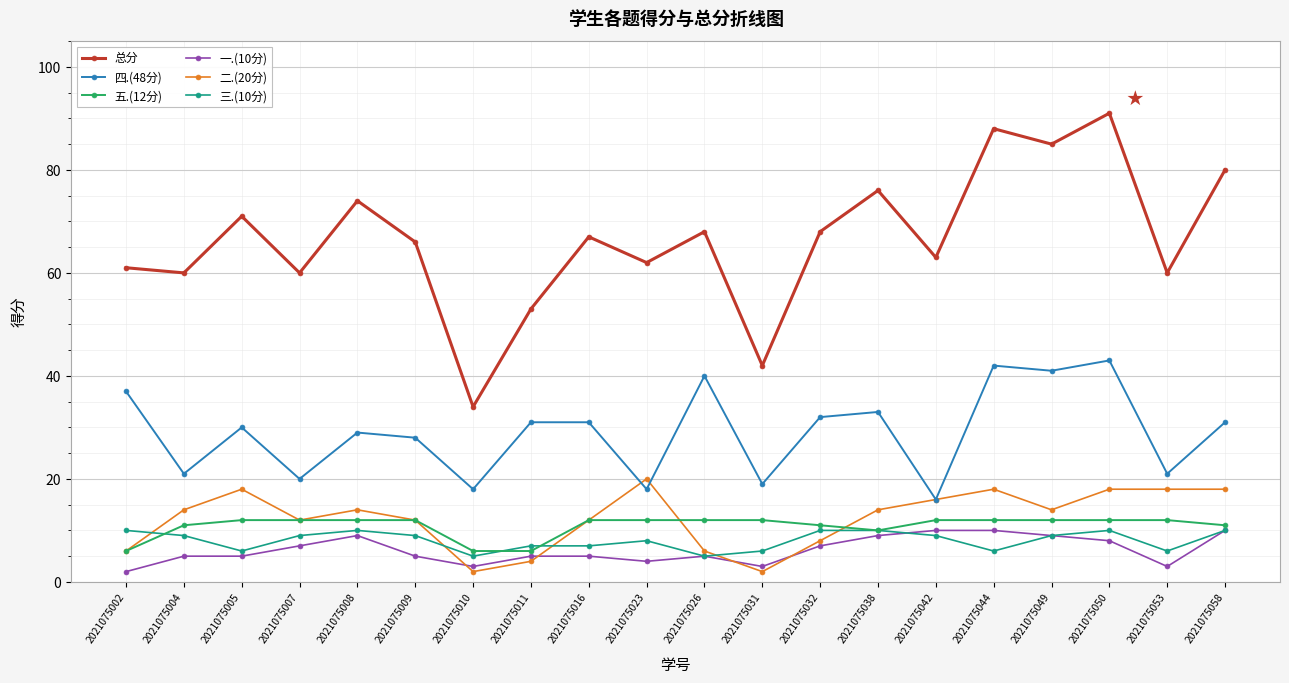

True or false: 五.(12分) and 四.(48分) intersect in this chart.

False